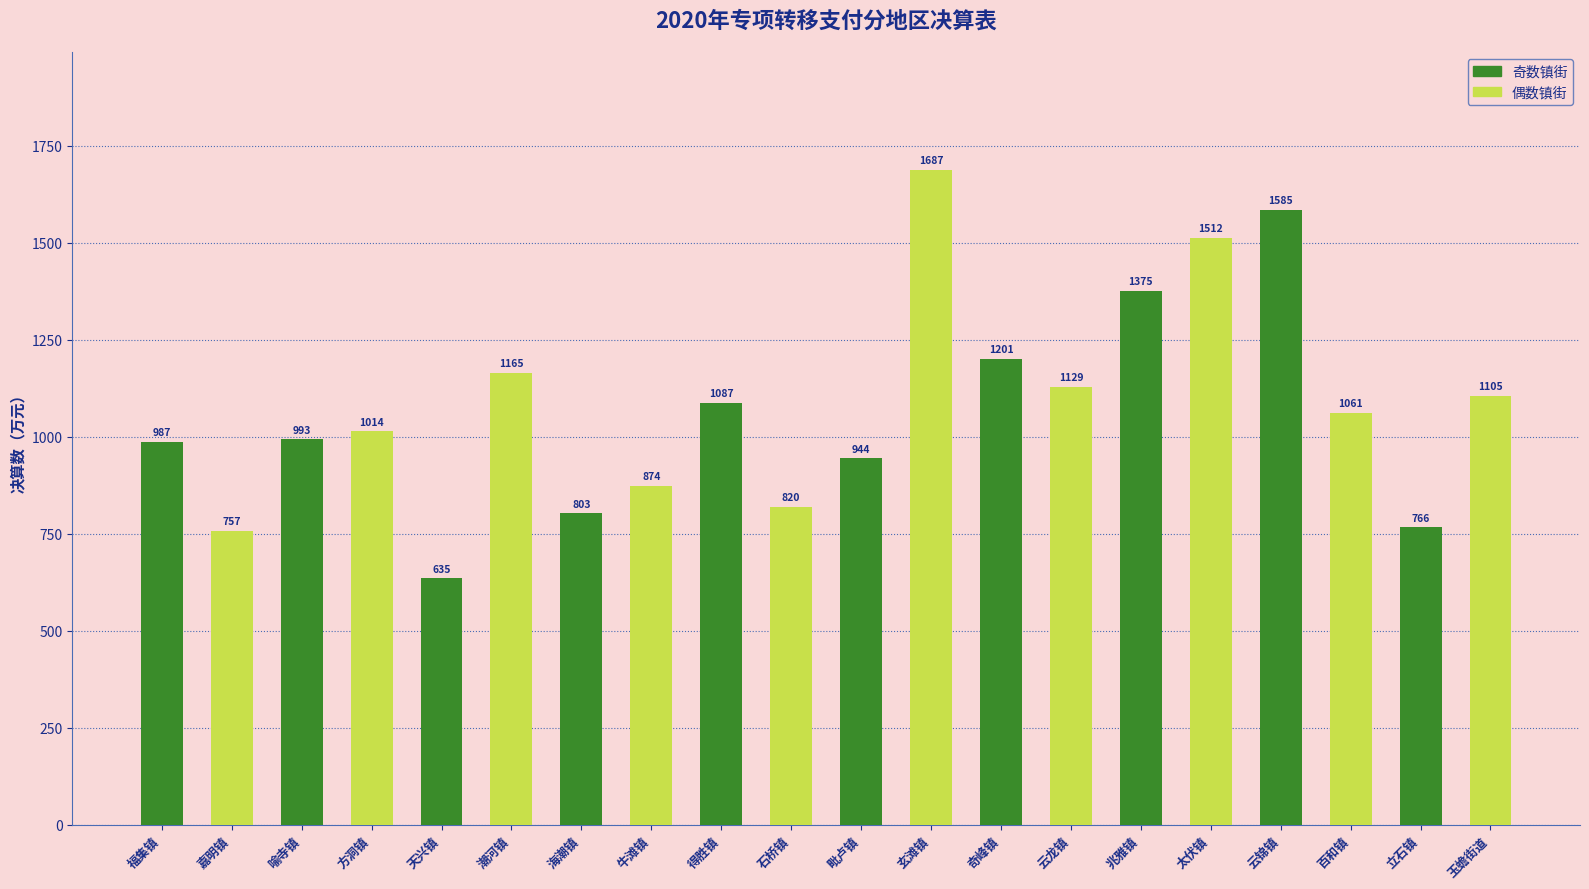

What is the minimum value shown in the chart?

635.3